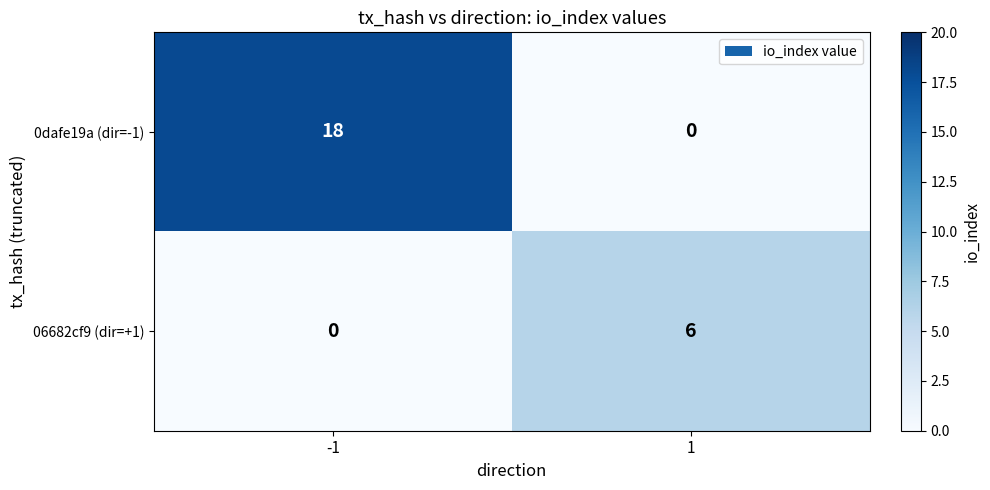

Reading left to right, what are all the values shown in this chart?

0dafe19a (dir=-1): -1=18	1=0
06682cf9 (dir=+1): -1=0	1=6